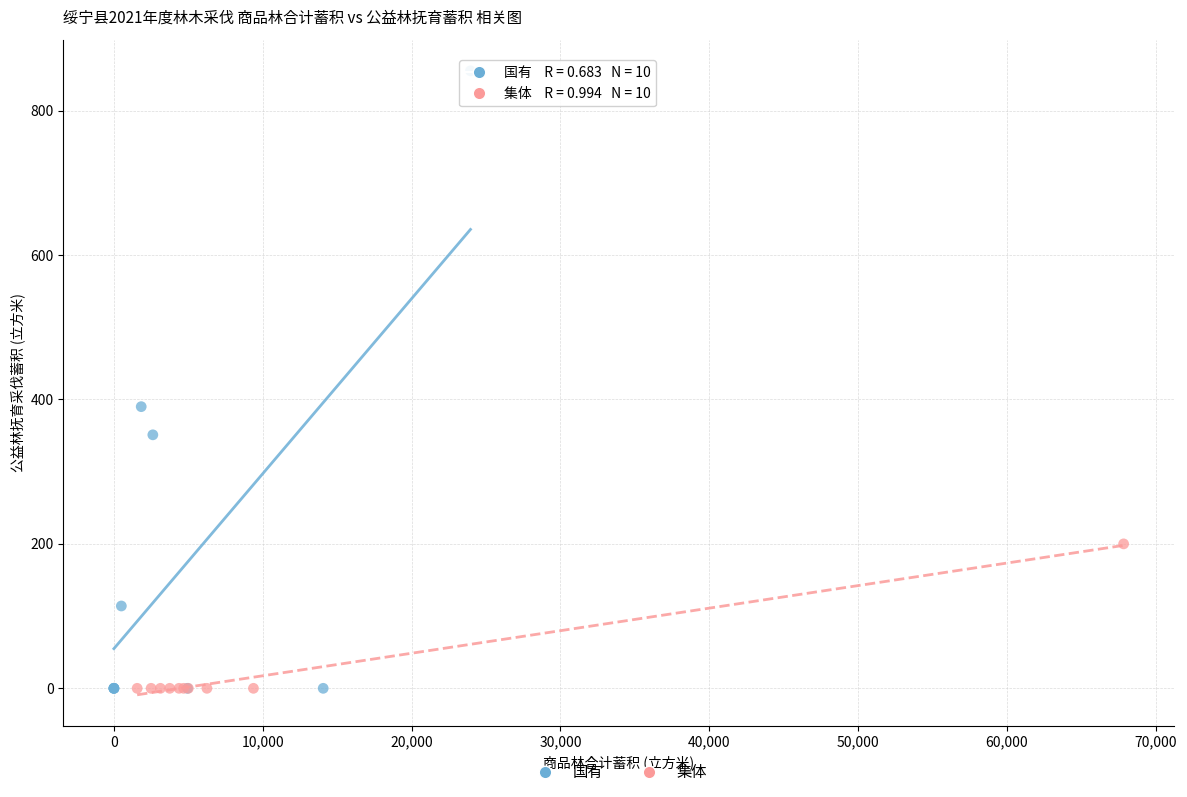

Which series reaches the maximum Y coordinate?

国有